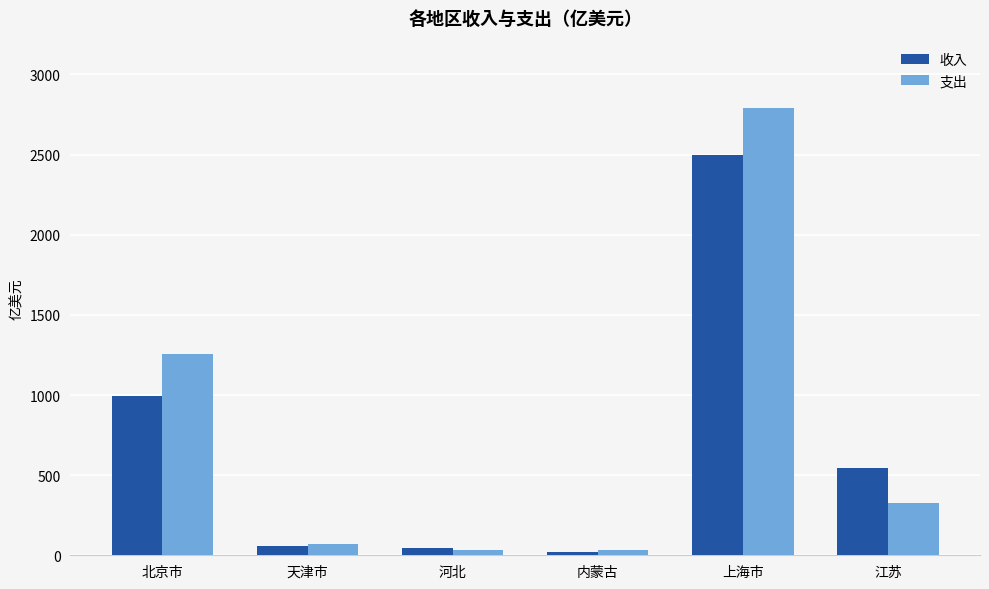

How many bars are there in total?

12